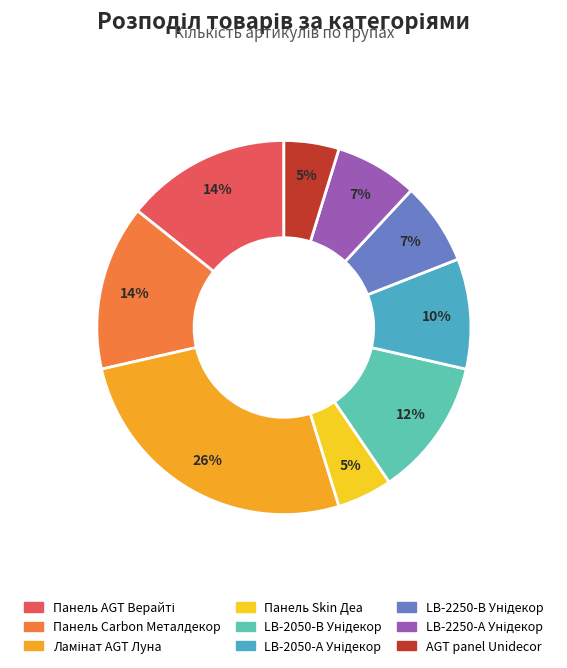

Which slice is the smallest?

Панель Skin Skin 18 мм. Деа